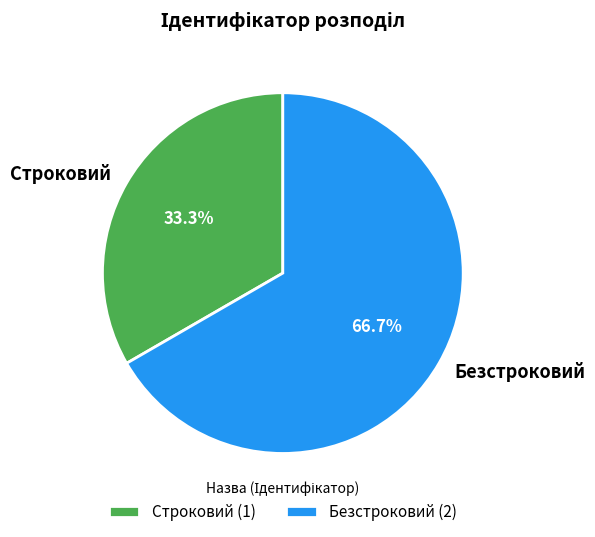

Is it true that Безстроковий is 58% of the pie?

False